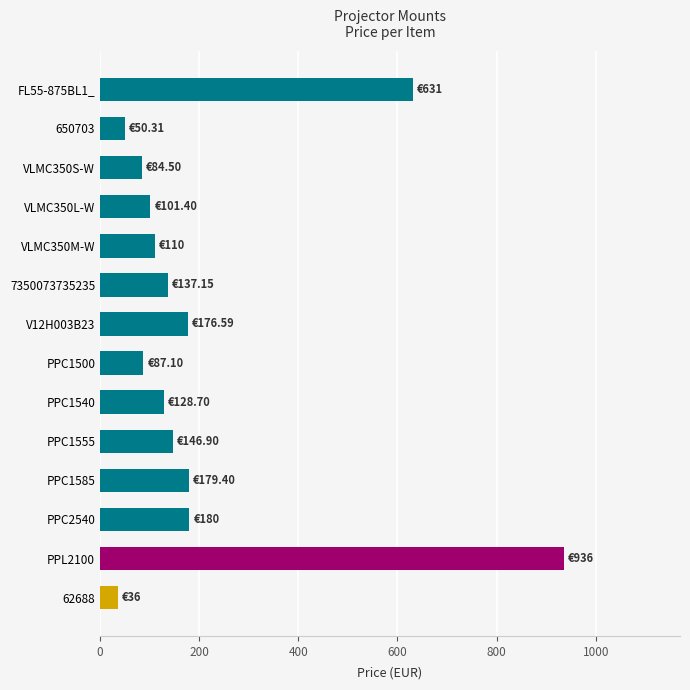

What is the average value?

213.2